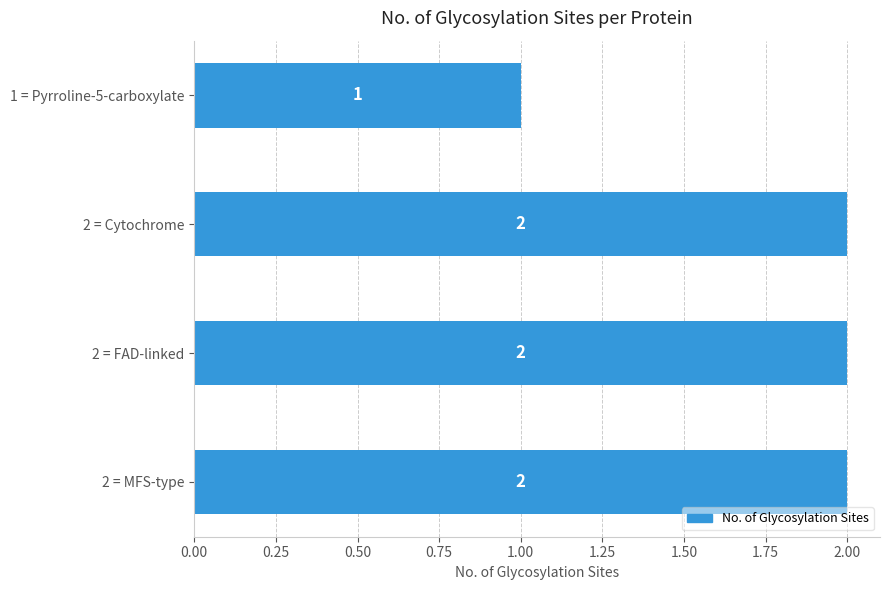

How many distinct data groups are displayed?

1